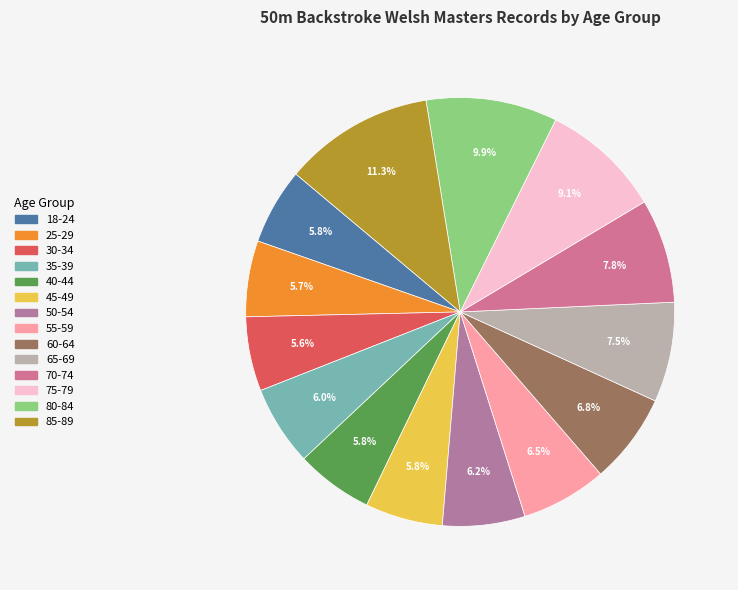

Count the number of slices in the pie.

14